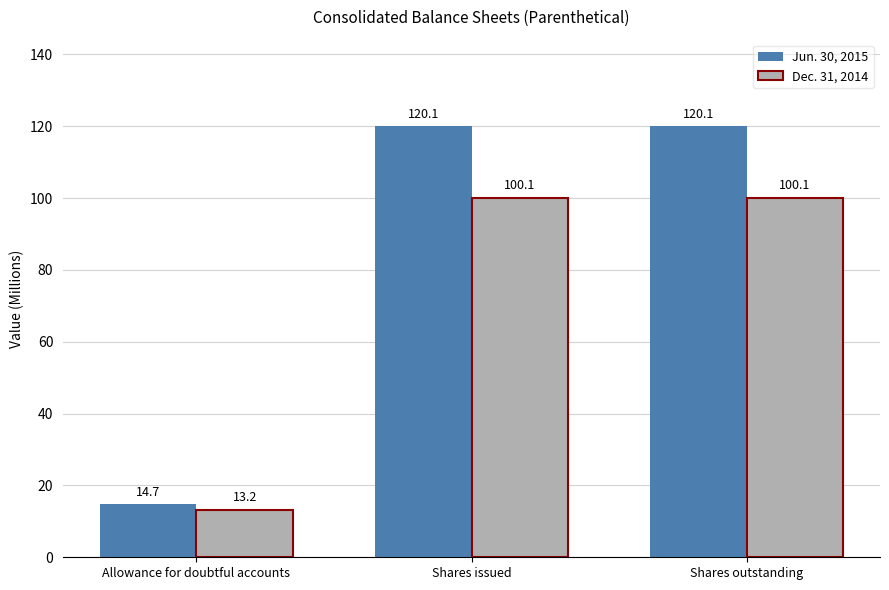

At which label does Jun. 30, 2015 reach its minimum?

Allowance for doubtful accounts